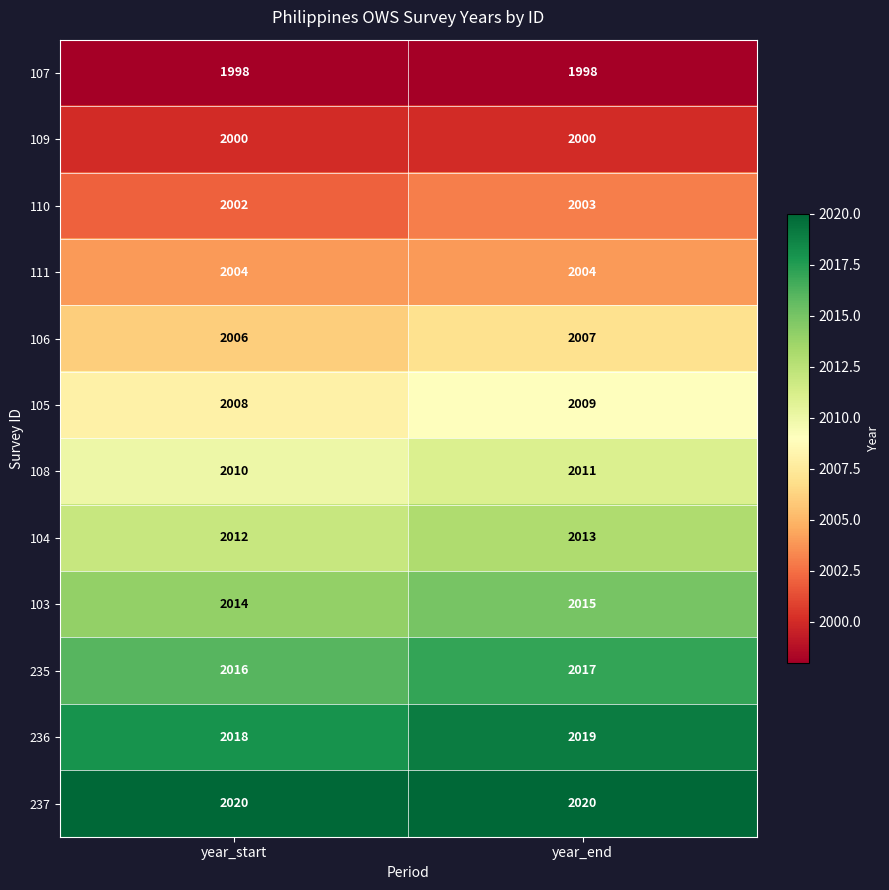

True or false: 106 has a value of 2006 at year_start.

True